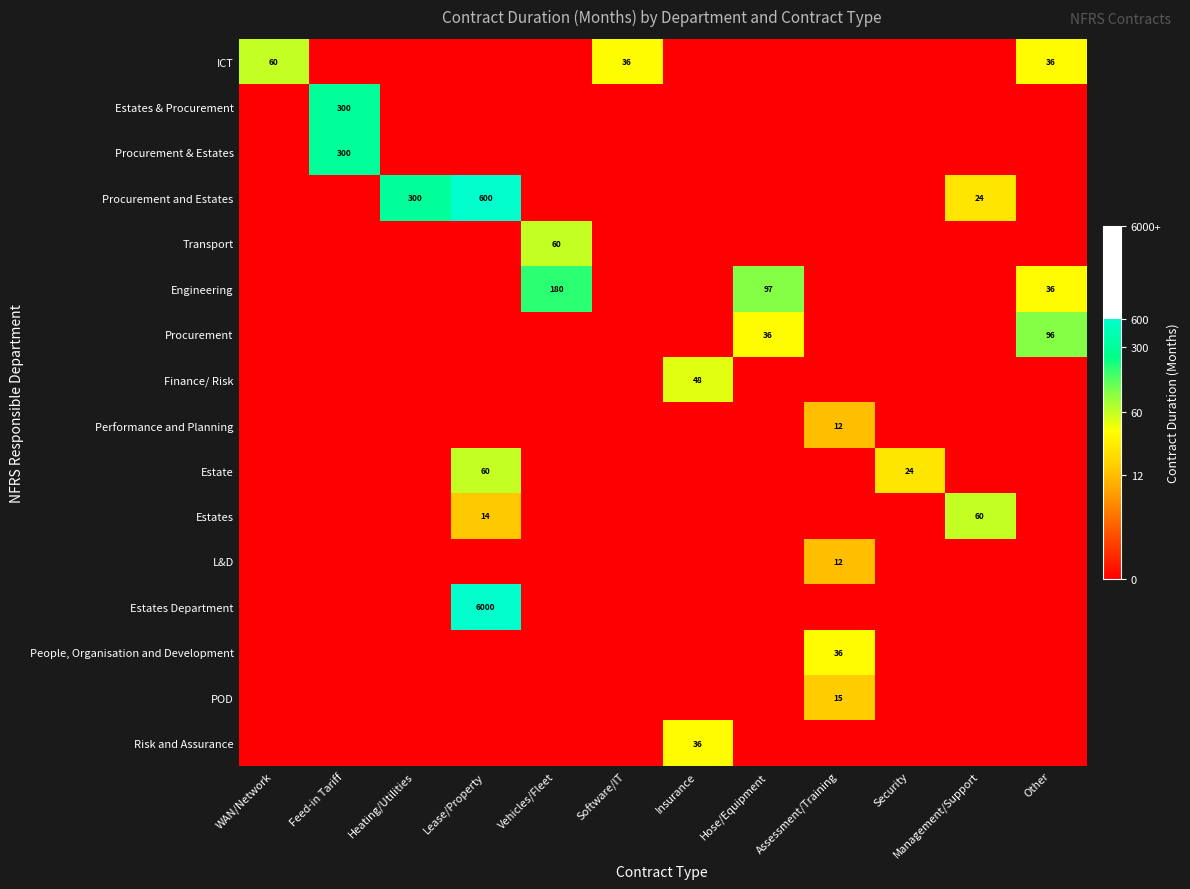

The Estate series shows 60 at Lease/Property. True or false?

True